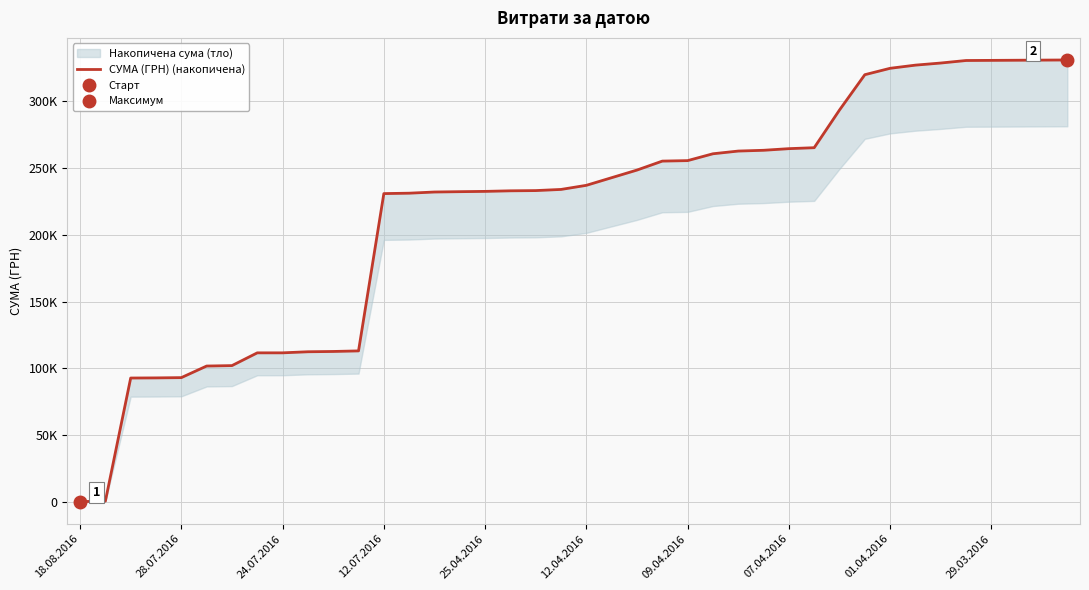

The value at 39 is 446707.1. True or false?

False